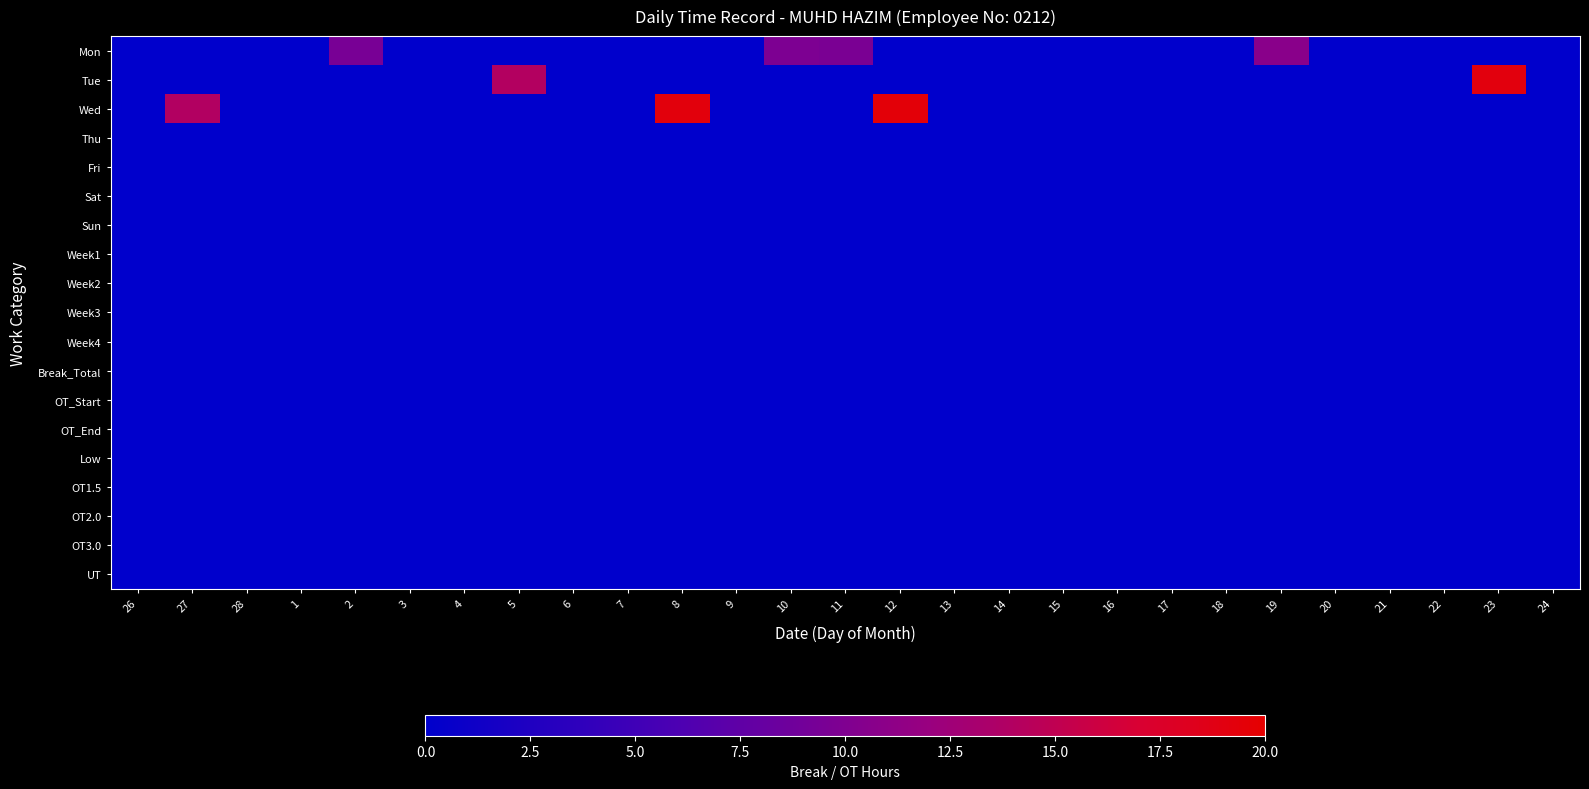

At which category is the sum across all series the highest?

12